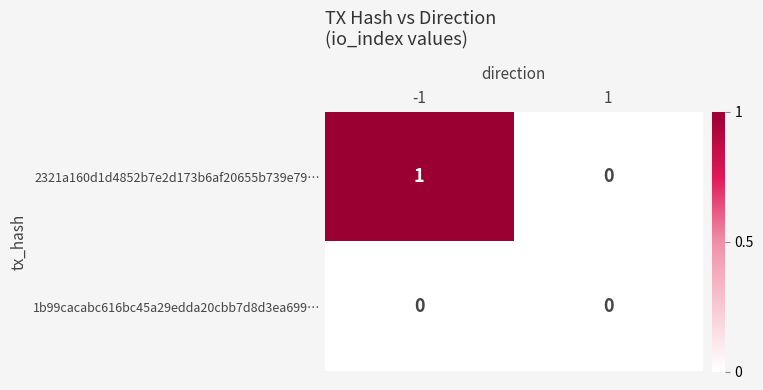

At which category is the sum across all series the highest?

-1